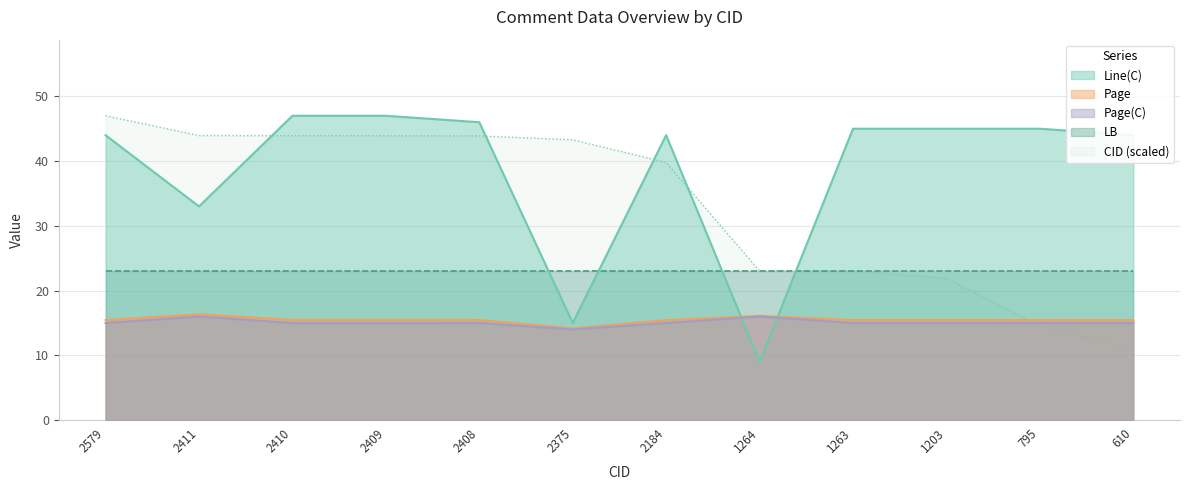

Is it true that Page(C) equals 15.0 at 2409?

True